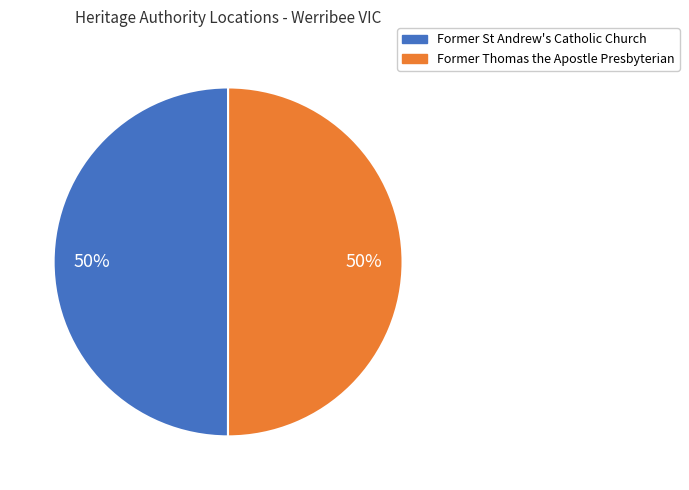

To the nearest percent, what is the combined percentage of Former Thomas the Apostle Presbyterian and Former St Andrew's Catholic Church?

100%